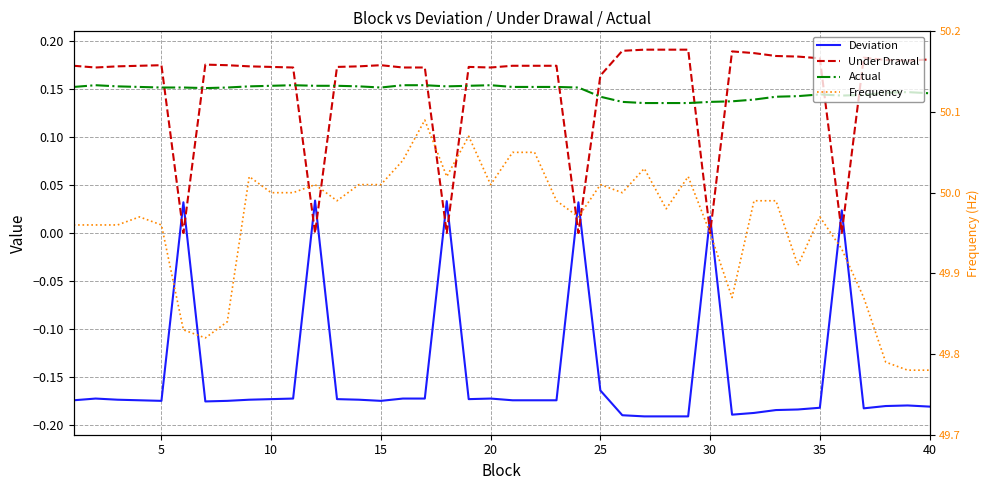

Is the value of Frequency at 31 greater than the value of Actual at 20?

Yes